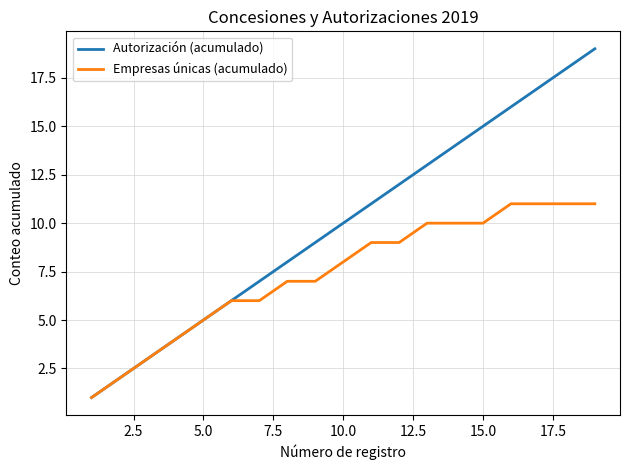

List the series in order of their peak value, lowest first.

Empresas únicas (acumulado), Autorización (acumulado)